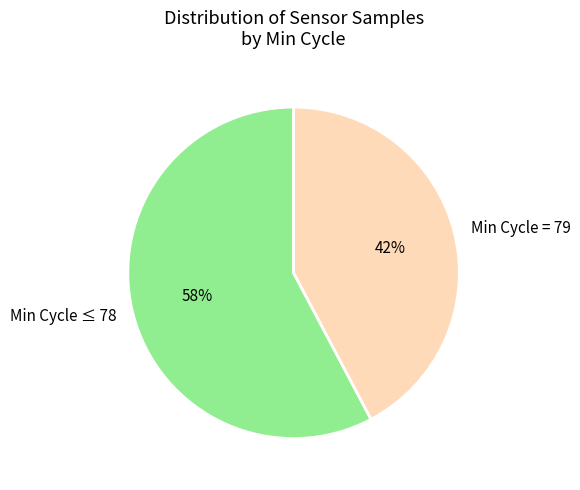

Which category has the biggest portion of the pie?

Min Cycle ≤ 78